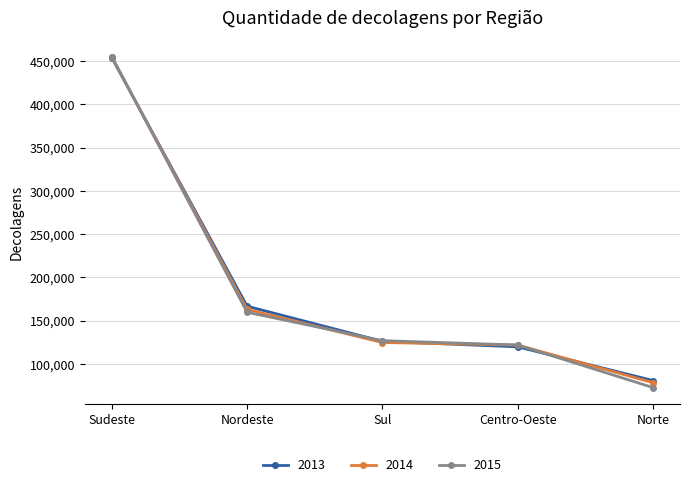

What position from the left is Norte?

5